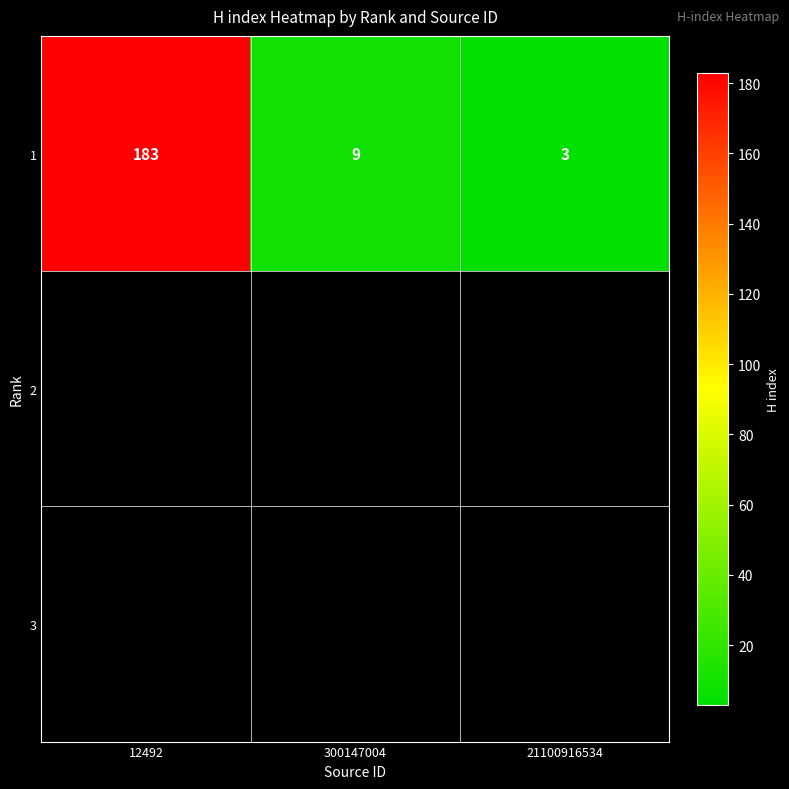

Reading left to right, list all the values displayed in this chart.

183	9	3